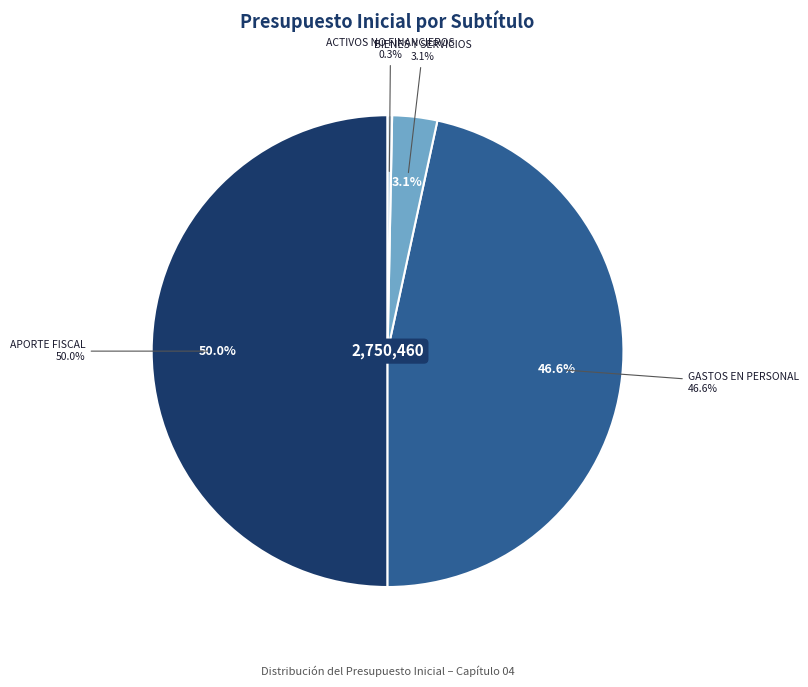

Rank the categories by value from highest to lowest.

APORTE FISCAL, GASTOS EN PERSONAL, BIENES Y SERVICIOS DE CONSUMO, ADQUISICIÓN DE ACTIVOS NO FINANCIEROS